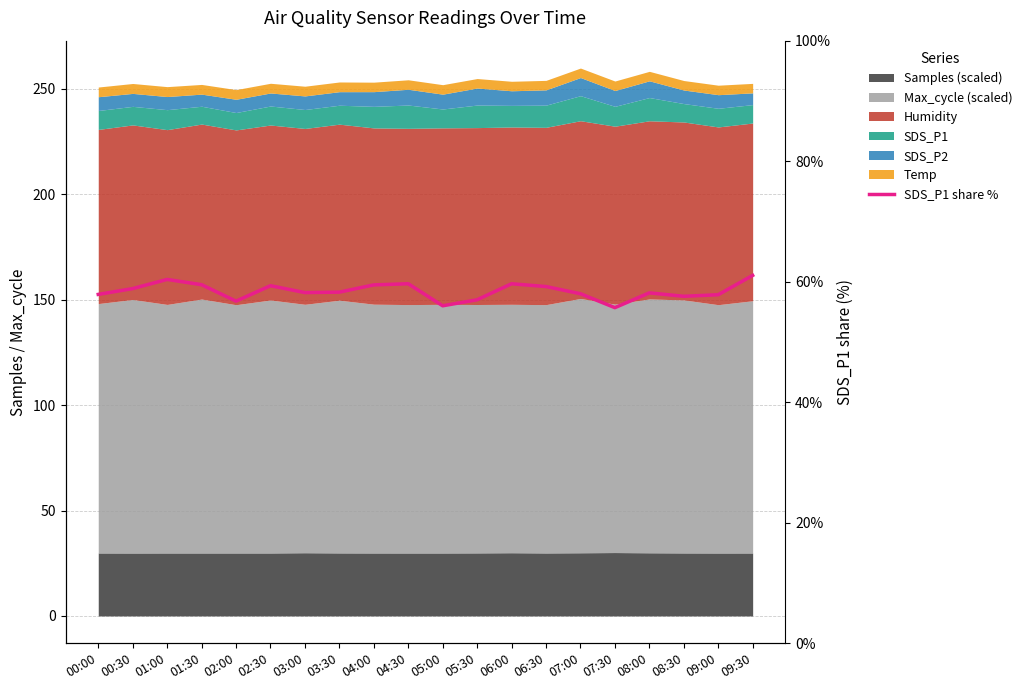

Which has a higher value, 05:30 or 00:30?

00:30